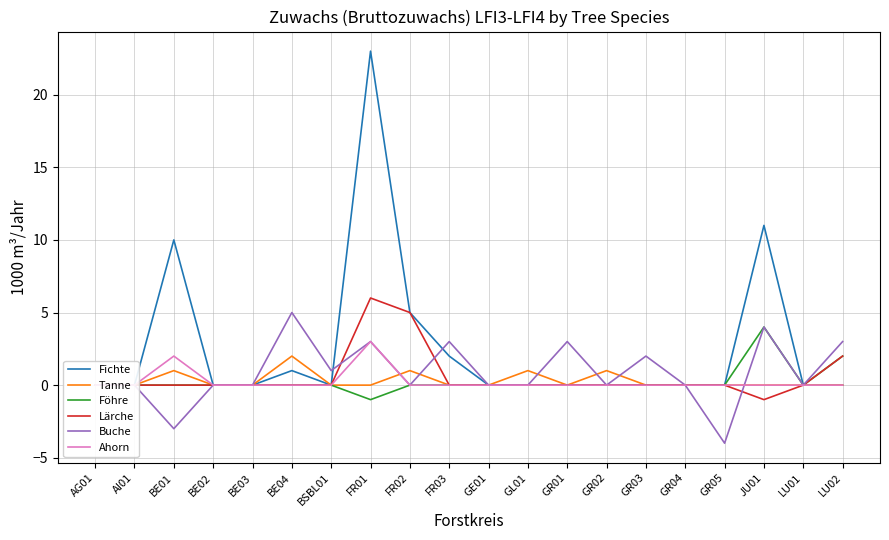

How many distinct data groups are displayed?

6